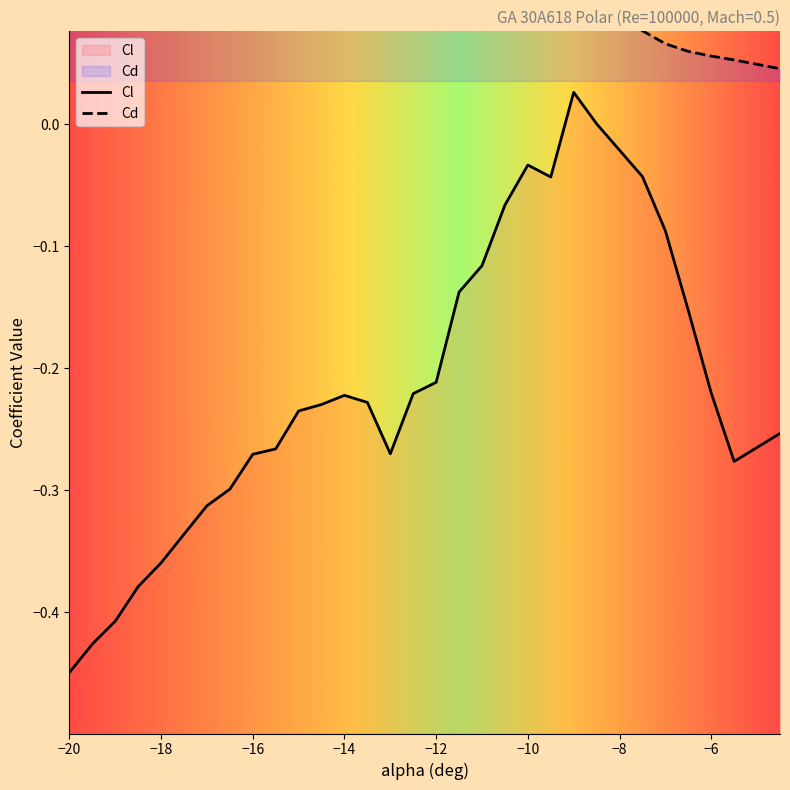

Is it true that Cl equals -0.2 at -12.5?

True